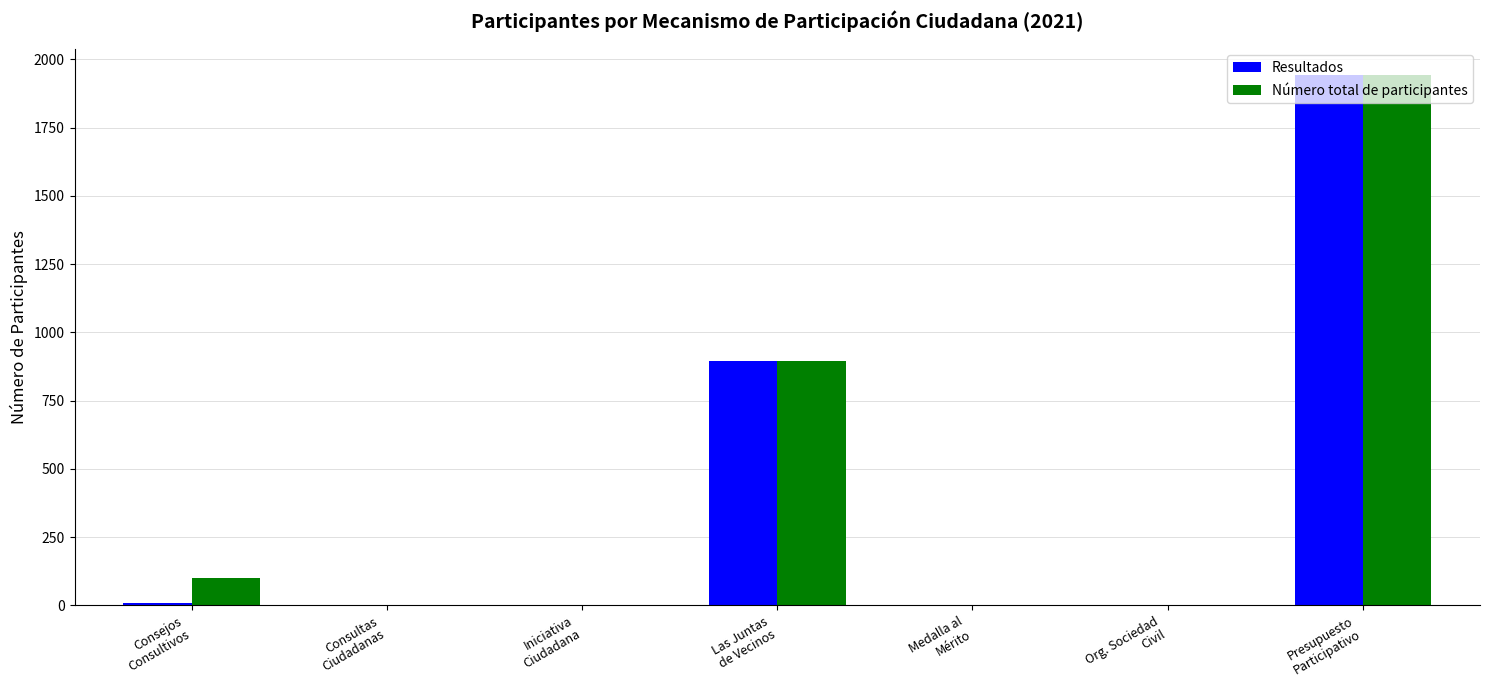

Are the bars horizontal?

No